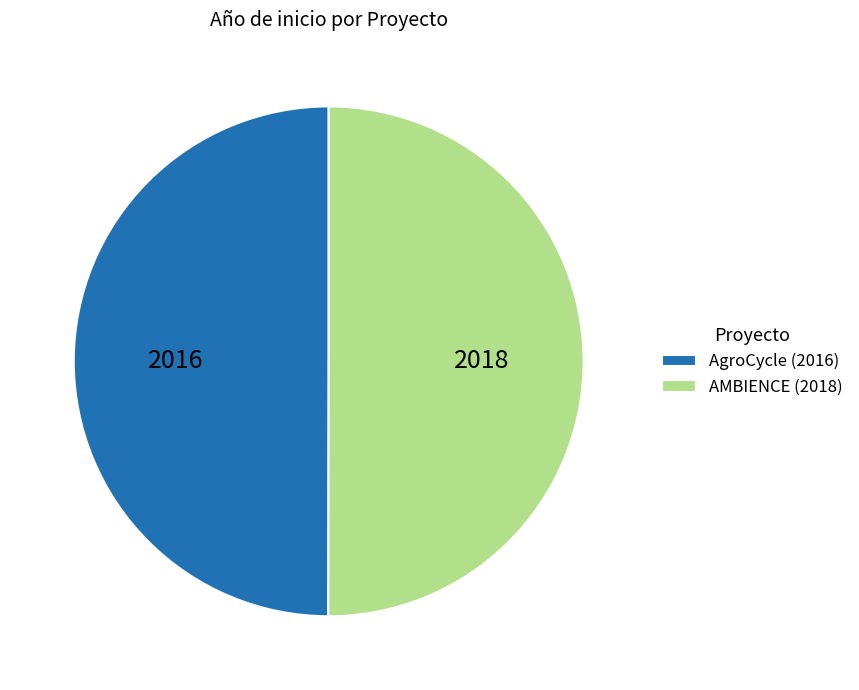

What is the ratio of the value at AgroCycle (2016) to the value at AMBIENCE (2018)?

1.0